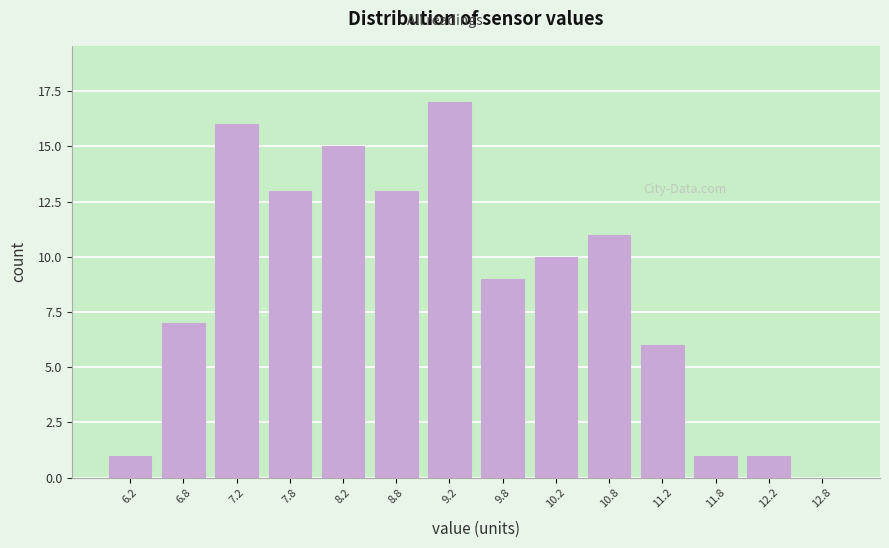

How tall is the bar that spans 10.0 to 10.5 on the x-axis? The values are not printed on the chart, so give them approximately, as read against the axis.

10